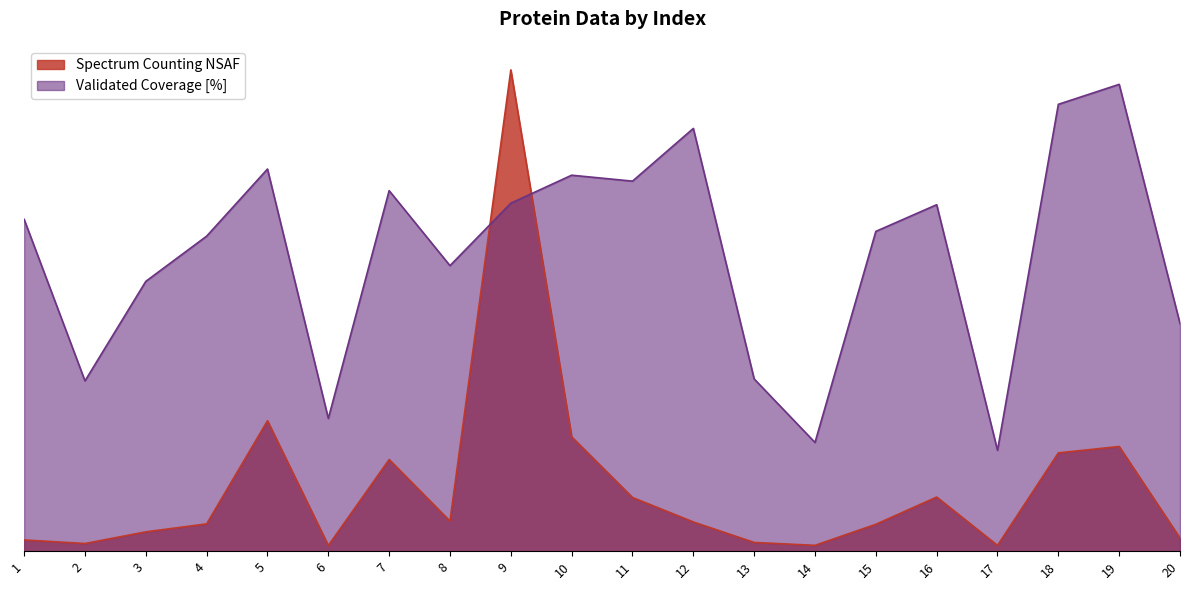

Reading right to left, extract all data points from this chart.

Spectrum Counting NSAF: 20=2.2	19=17.8	18=16.7	17=1.0	16=9.2	15=4.6	14=1.0	13=1.5	12=5.0	11=9.1	10=19.5	9=81.9	8=5.1	7=15.6	6=1.0	5=22.2	4=4.7	3=3.3	2=1.3	1=1.9
Validated Coverage [%]: 20=38.7	19=79.4	18=76.0	17=17.2	16=59.0	15=54.4	14=18.5	13=29.3	12=71.9	11=63.0	10=64.0	9=59.2	8=48.6	7=61.4	6=22.6	5=65.0	4=53.6	3=45.9	2=29.0	1=56.5